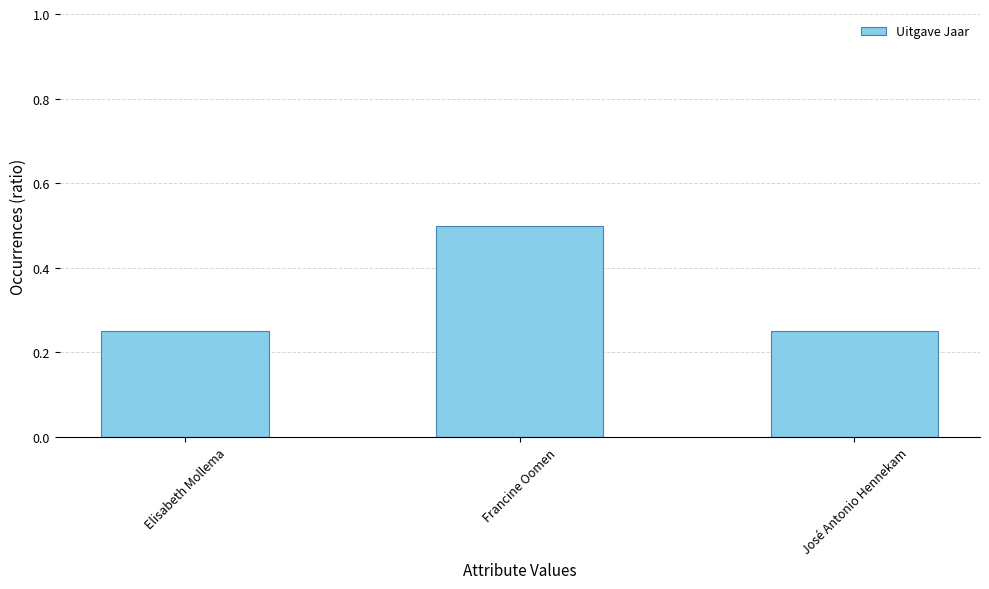

Is it true that the value at Francine Oomen is 0.2?

False